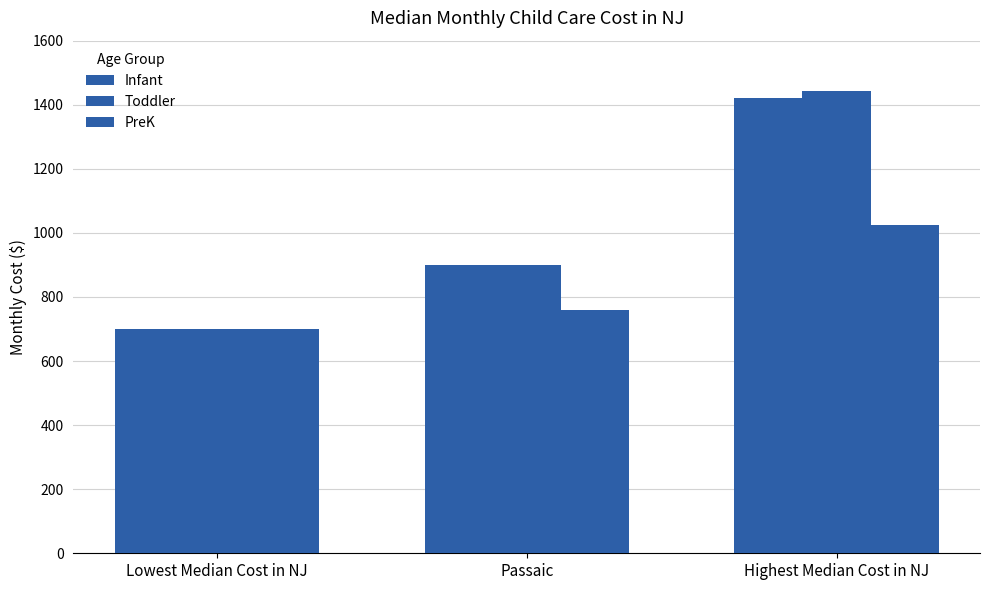

How many data points does each series have?

3